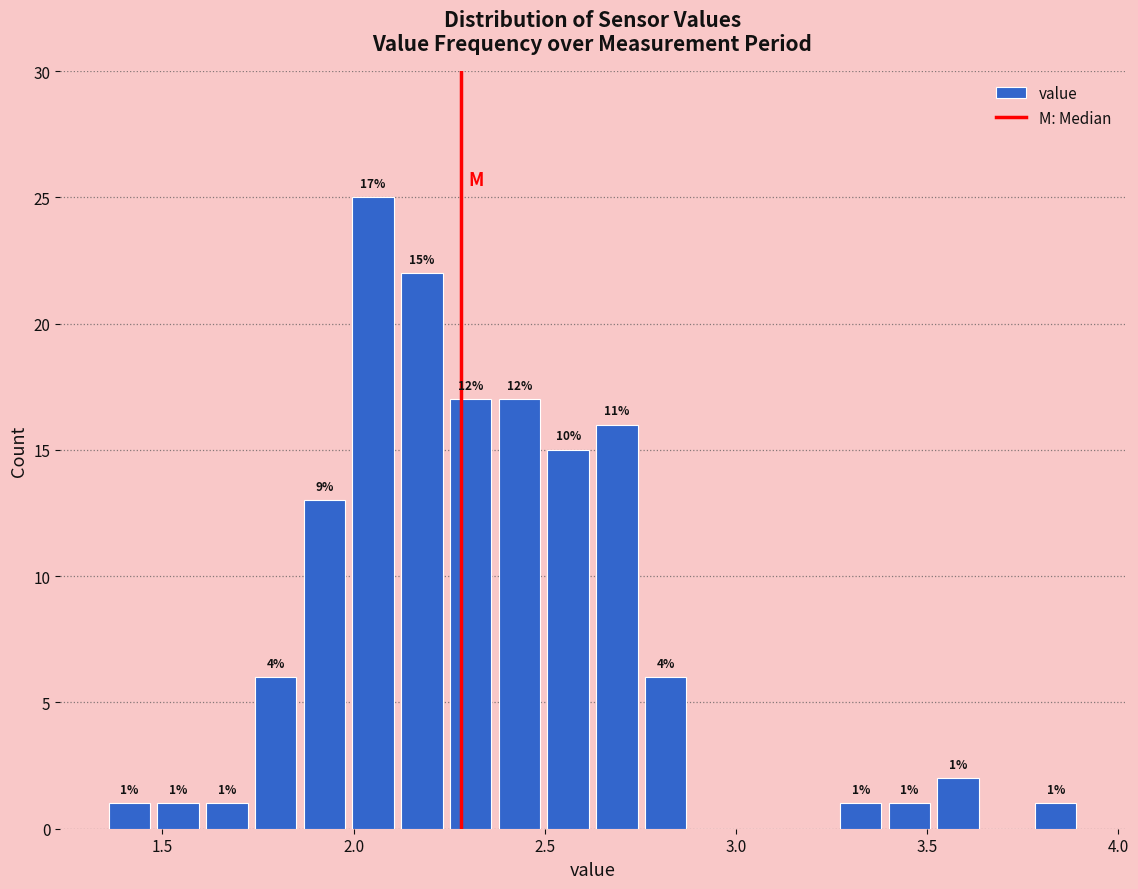

Read against the x-axis, roughly where is the centre of the tallest bar?

2.05